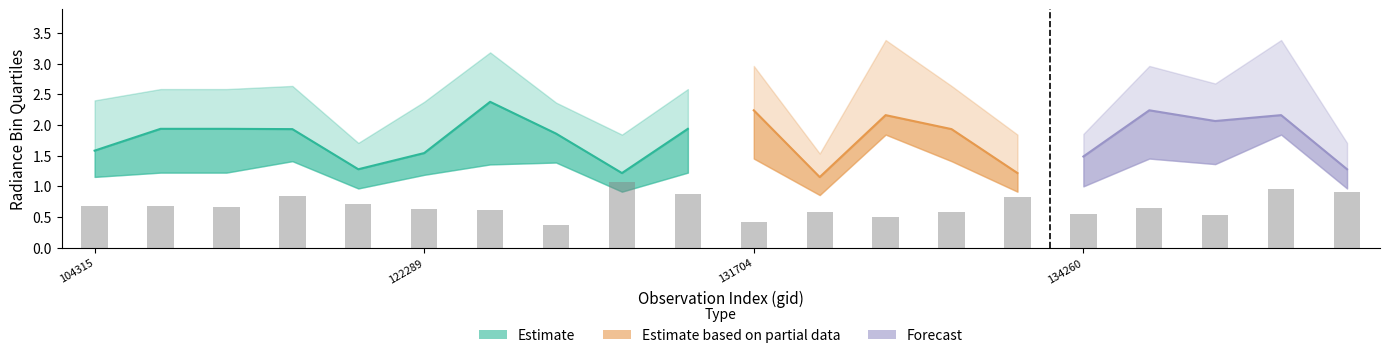

What position from the left is 132606?

13